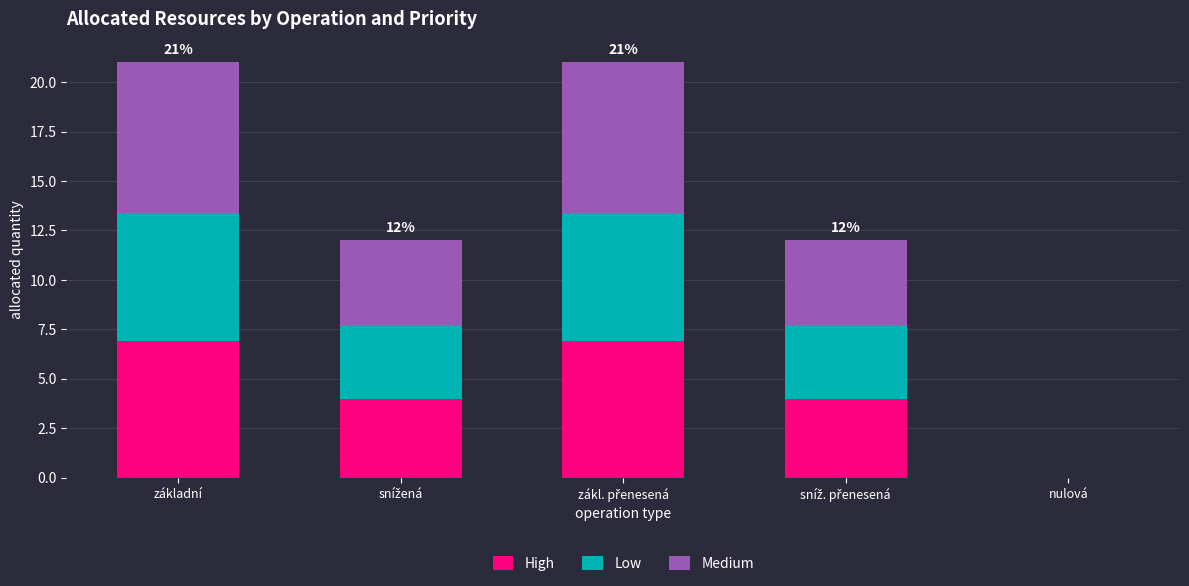

Is it true that High equals -4.3 at nulová?

False